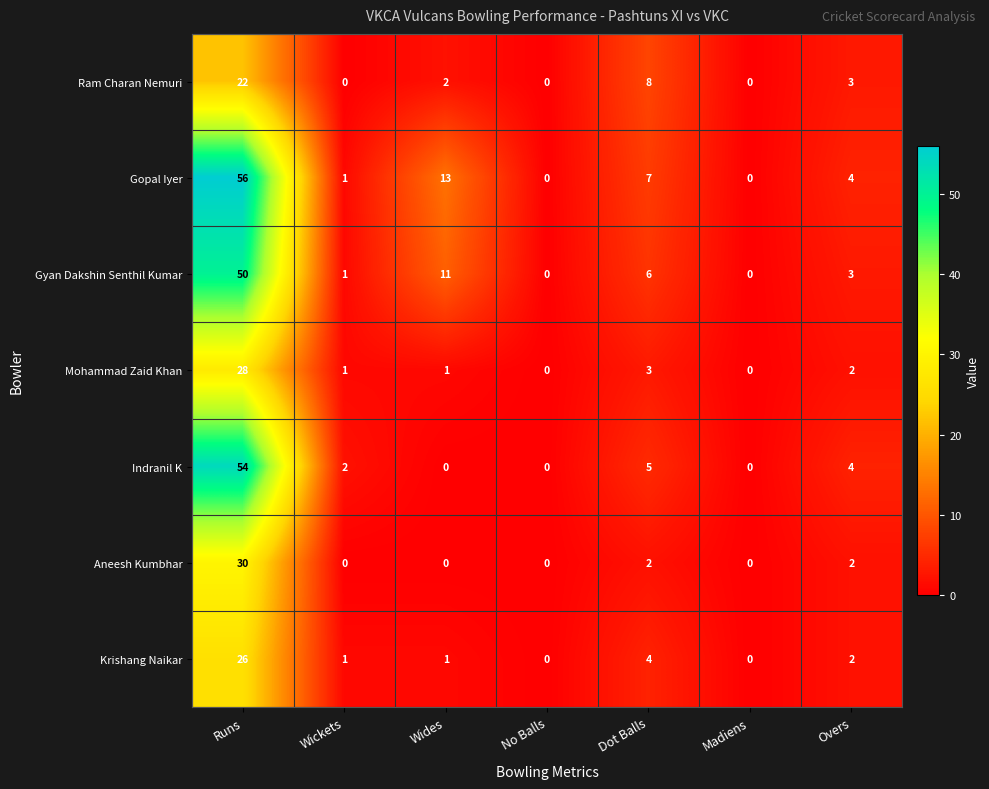

List the series in order of their peak value, highest first.

Gopal Iyer, Indranil K, Gyan Dakshin Senthil Kumar, Aneesh Kumbhar, Mohammad Zaid Khan, Krishang Naikar, Ram Charan Nemuri